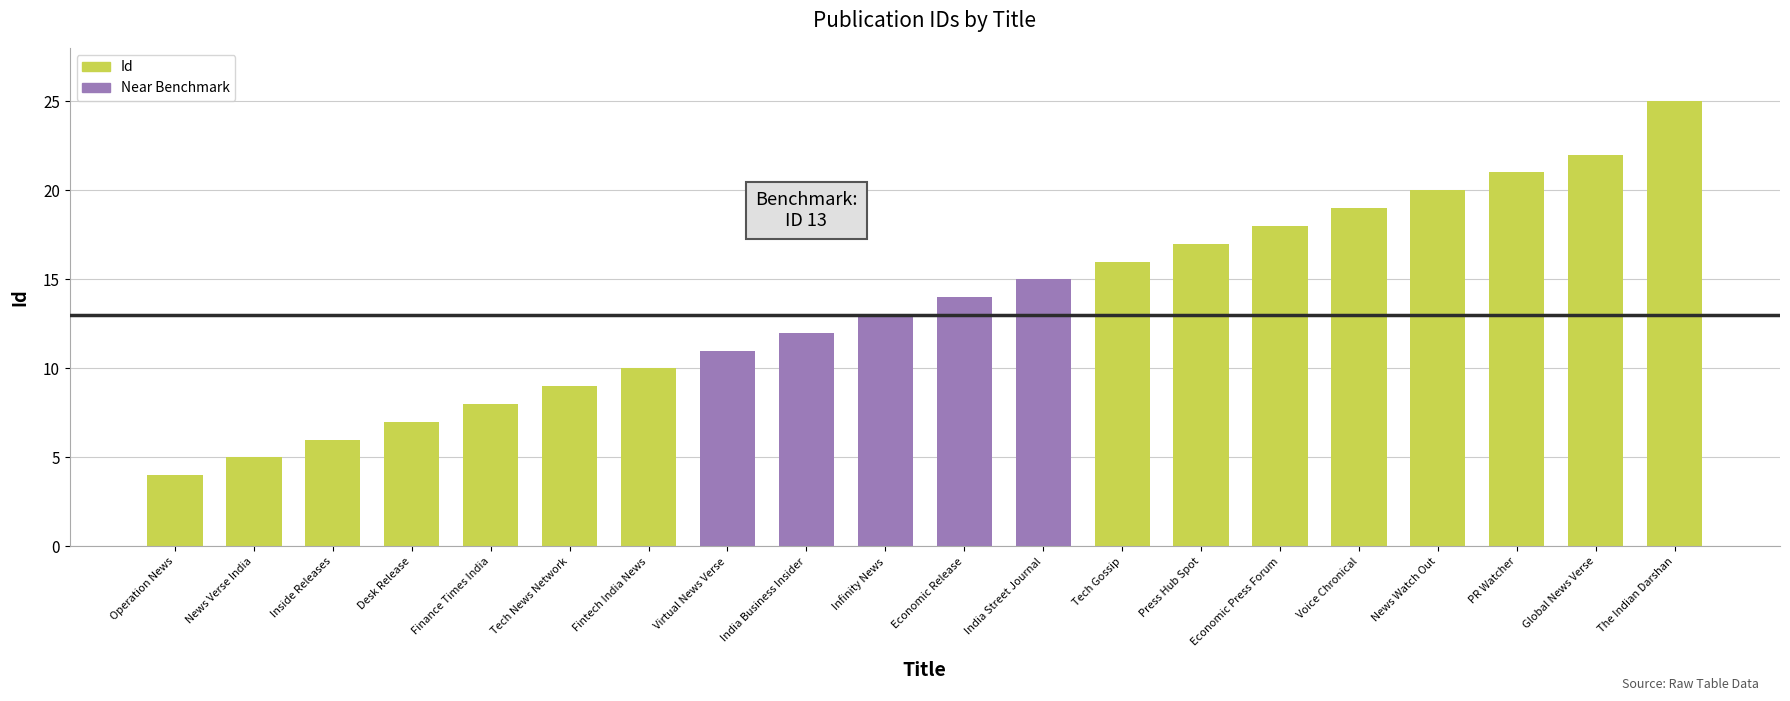

Is it true that the value at Operation News is 4?

True